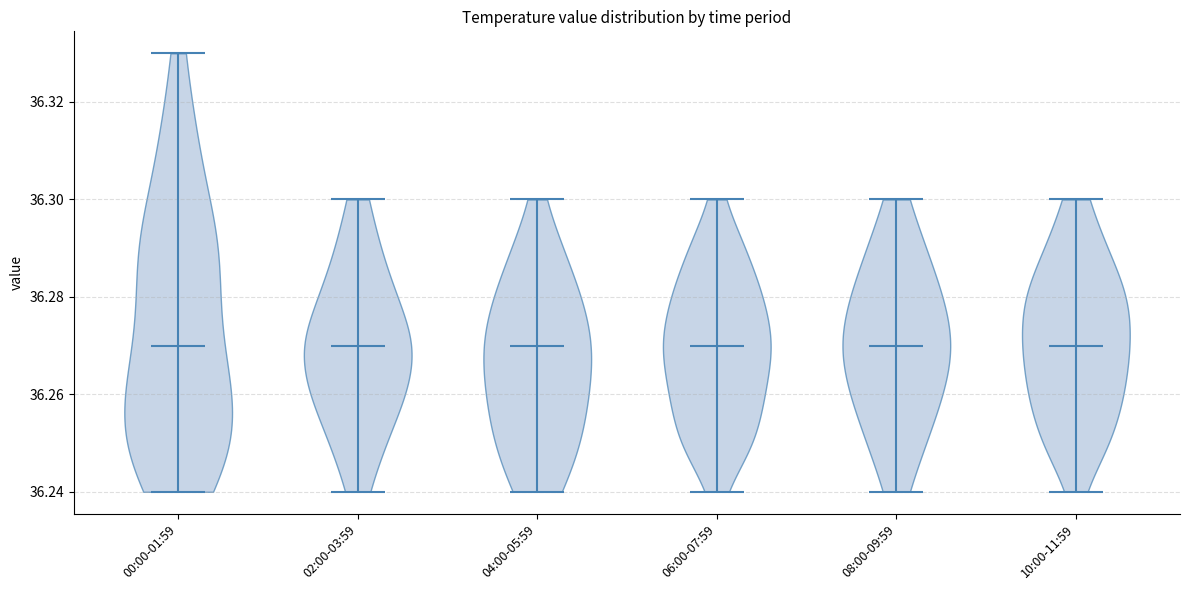

Reading left to right, read every violin against the y-axis: where its median line is, and the lowest and highest points it reaches. The values are not printed on the chart, so give them approximately, as read against the axis.

00:00-01:59: median line 36.27, lowest point 36.24, highest point 36.33
02:00-03:59: median line 36.27, lowest point 36.24, highest point 36.30
04:00-05:59: median line 36.27, lowest point 36.24, highest point 36.30
06:00-07:59: median line 36.27, lowest point 36.24, highest point 36.30
08:00-09:59: median line 36.27, lowest point 36.24, highest point 36.30
10:00-11:59: median line 36.27, lowest point 36.24, highest point 36.30